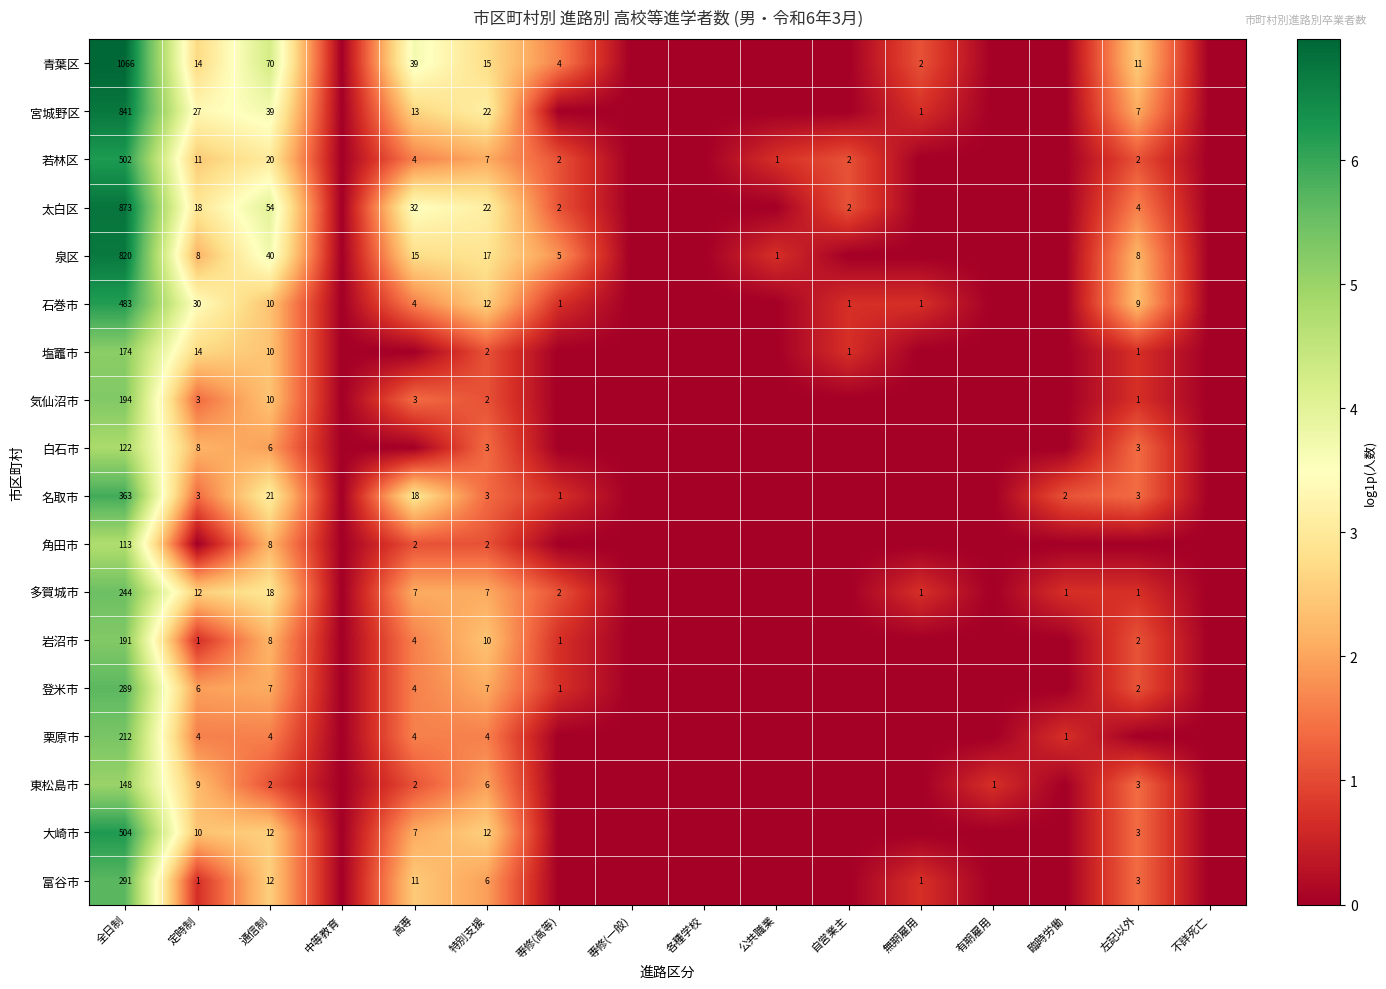

True or false: 角田市 has a value of 177 at 全日制.

False